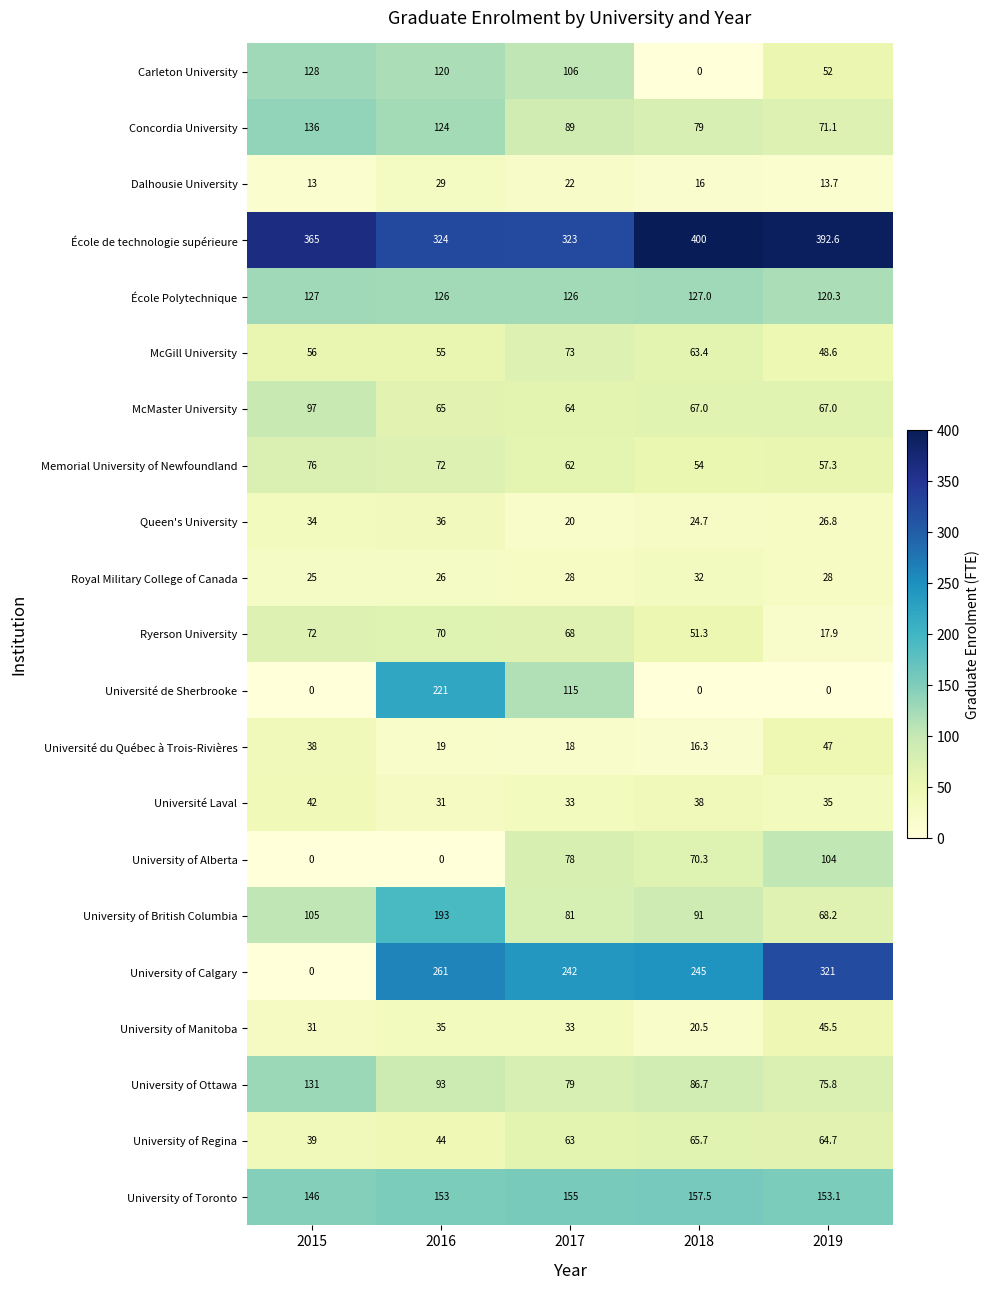

List the series in order of their peak value, lowest first.

Dalhousie University, Royal Military College of Canada, Queen's University, Université Laval, University of Manitoba, Université du Québec à Trois-Rivières, University of Regina, Ryerson University, McGill University, Memorial University of Newfoundland, McMaster University, University of Alberta, École Polytechnique, Carleton University, University of Ottawa, Concordia University, University of Toronto, University of British Columbia, Université de Sherbrooke, University of Calgary, École de technologie supérieure